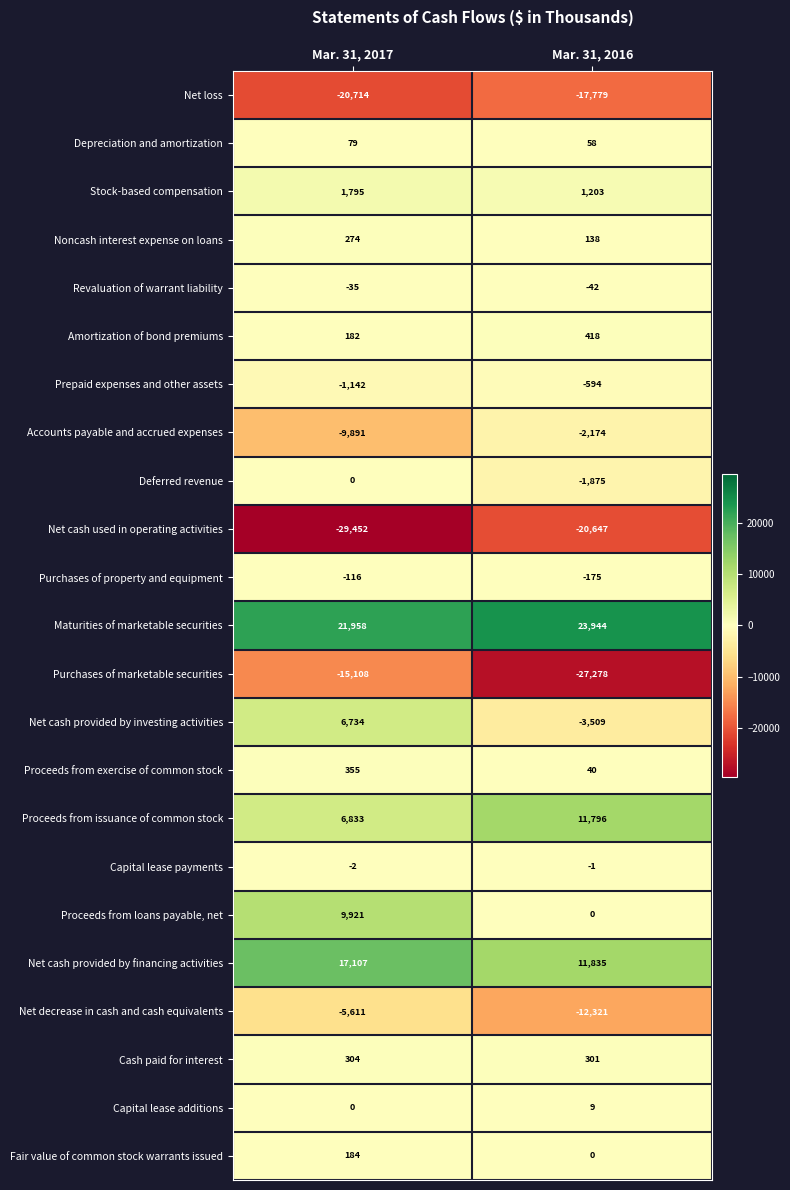

Which series changed the most between Mar. 31, 2017 and Mar. 31, 2016?

Purchases of marketable securities